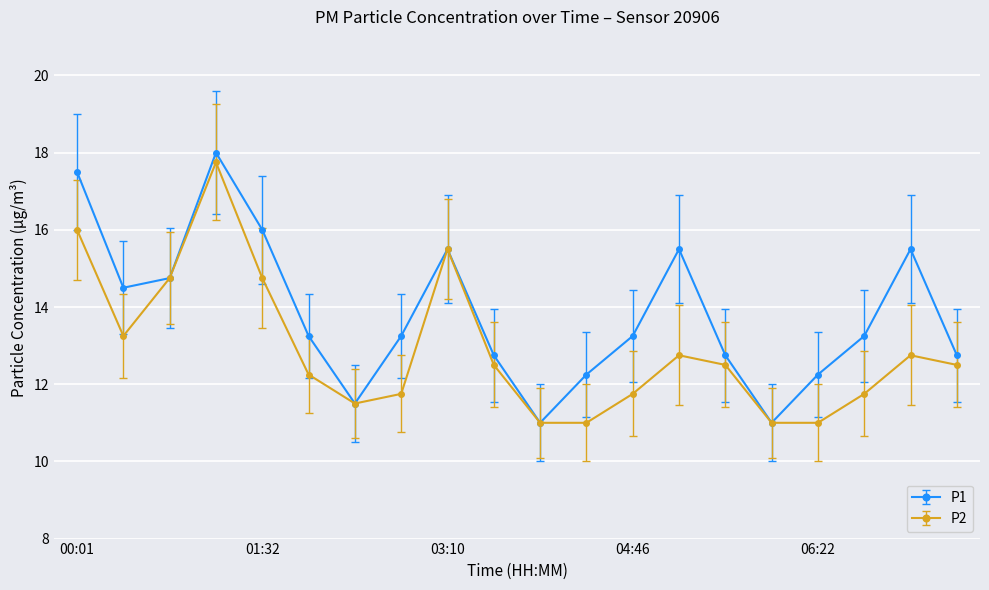

In P1, how many points are lower than both neighbors (excluding endpoints)?

4